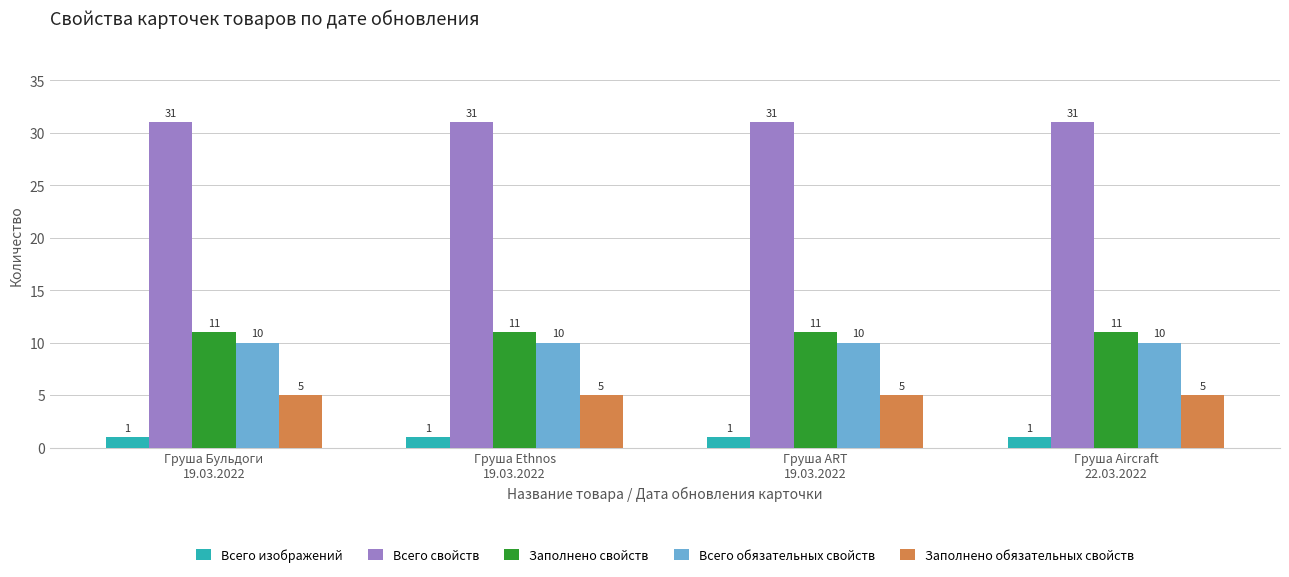

How many groups of bars are there?

4